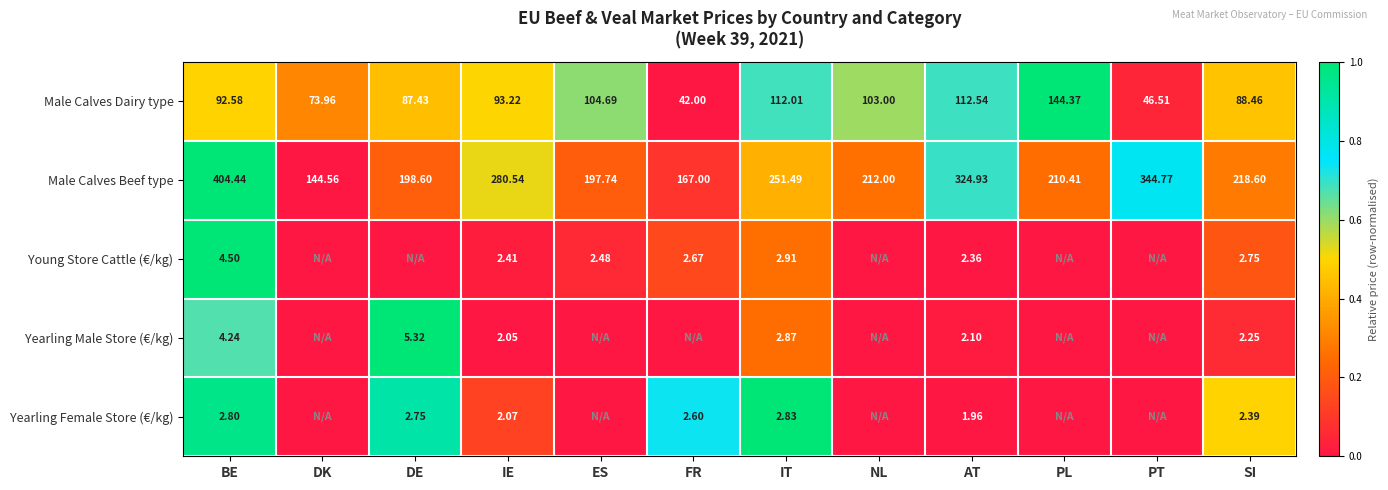

Is the value of Male Calves Dairy type at AT greater than the value of Yearling Female Store (€/kg) at SI?

Yes